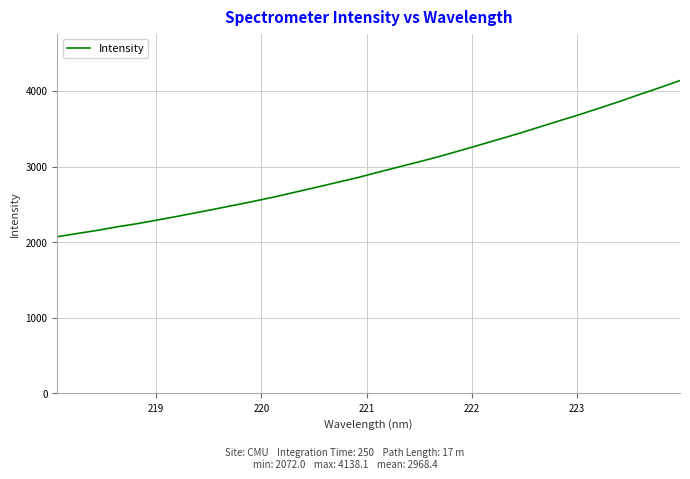

What is the difference between the maximum and minimum values?

2066.1